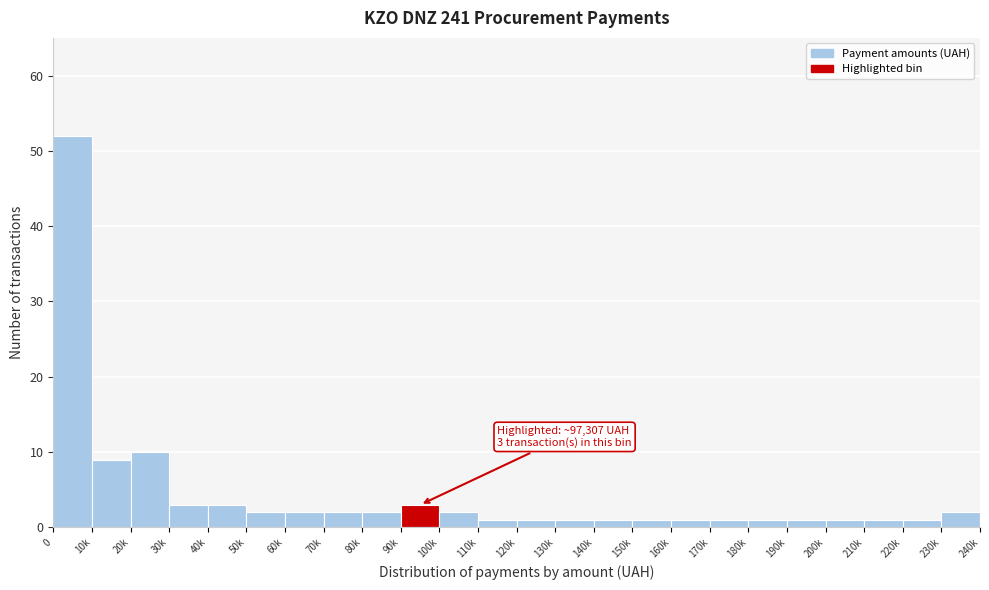

Reading left to right, transcribe all the data shown in this chart.

52	9	10	3	3	2	2	2	2	3	2	1	1	1	1	1	1	1	1	1	1	1	1	2